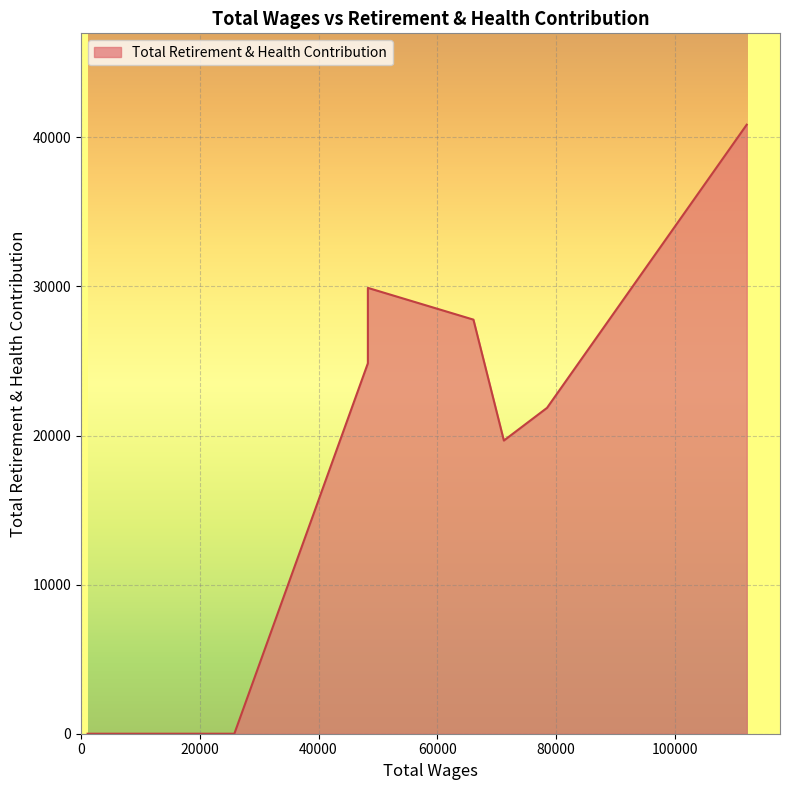

True or false: the data shows 40854 at 112116.0.

True